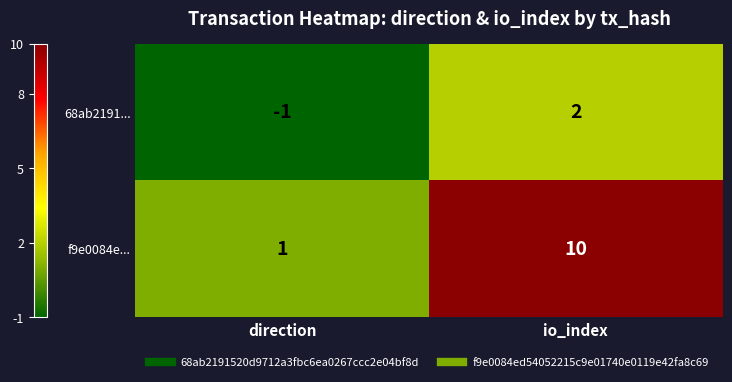

Rank the series by their maximum value, from highest to lowest.

f9e0084e..., 68ab2191...